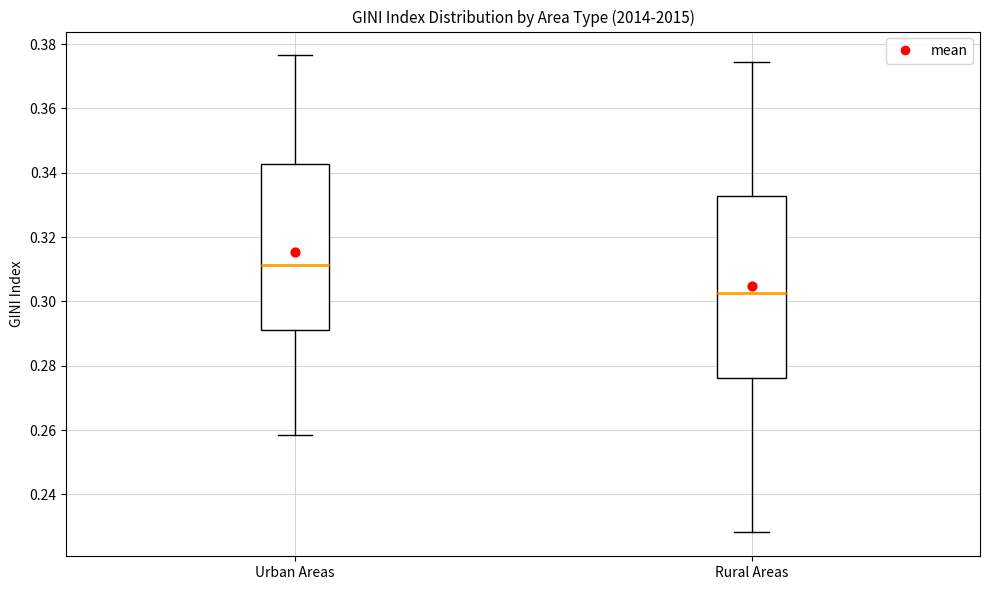

Which box is the tallest, from its lower edge to its upper edge?

Rural Areas